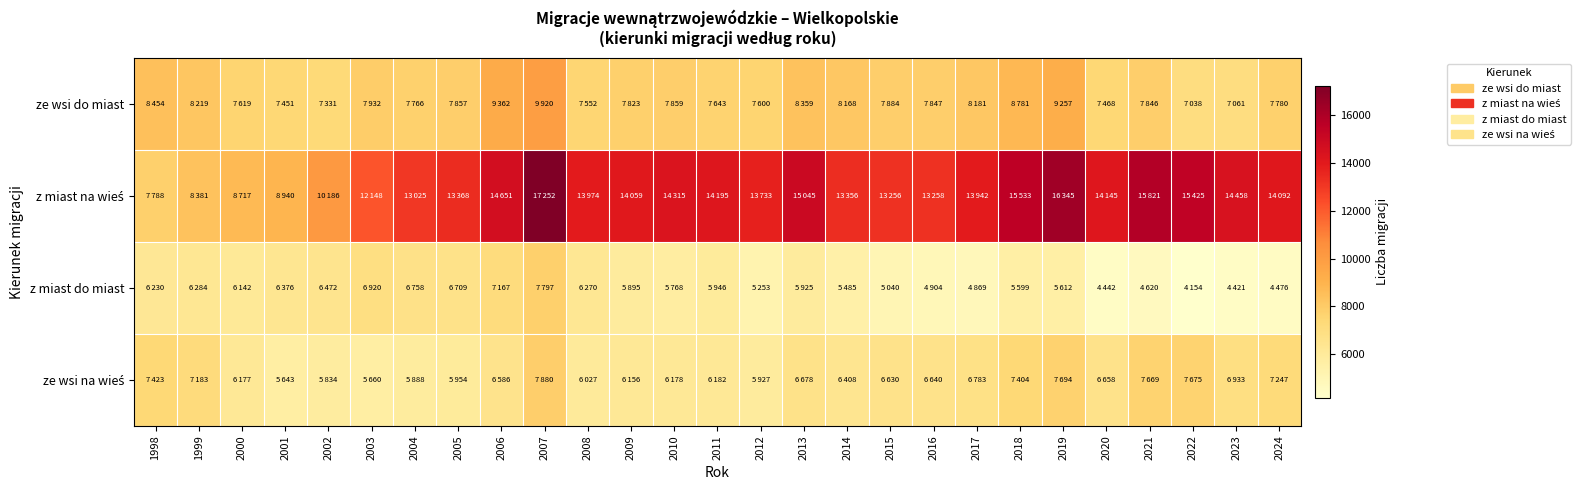

At 2018, list the series in order from largest to smallest.

z miast na wieś, ze wsi do miast, ze wsi na wieś, z miast do miast